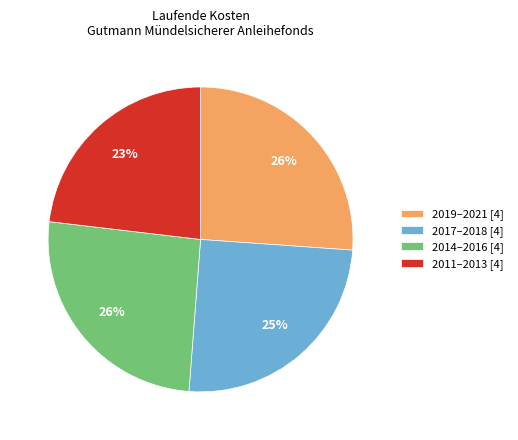

To the nearest percent, what is the difference between the largest and smallest slice percentages?

3%